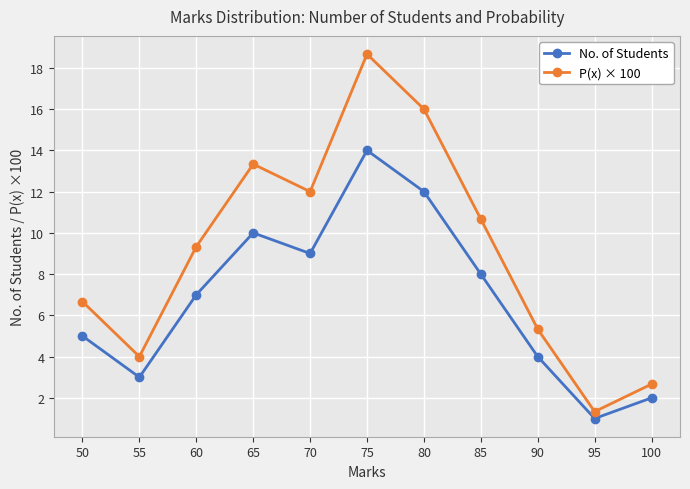

Which series has the widest spread of values?

P(x) × 100